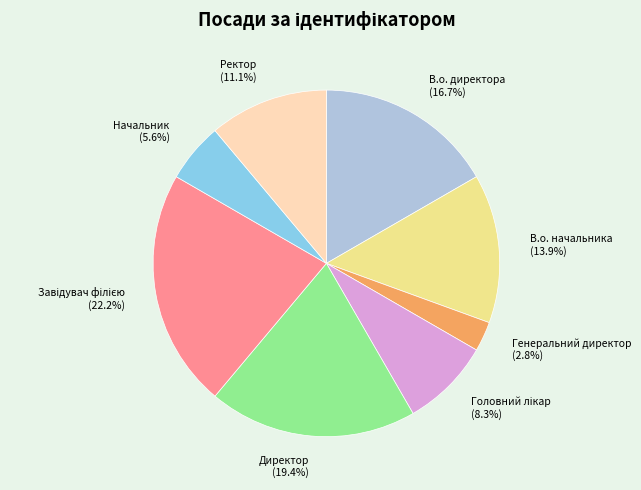

Count the number of slices in the pie.

8